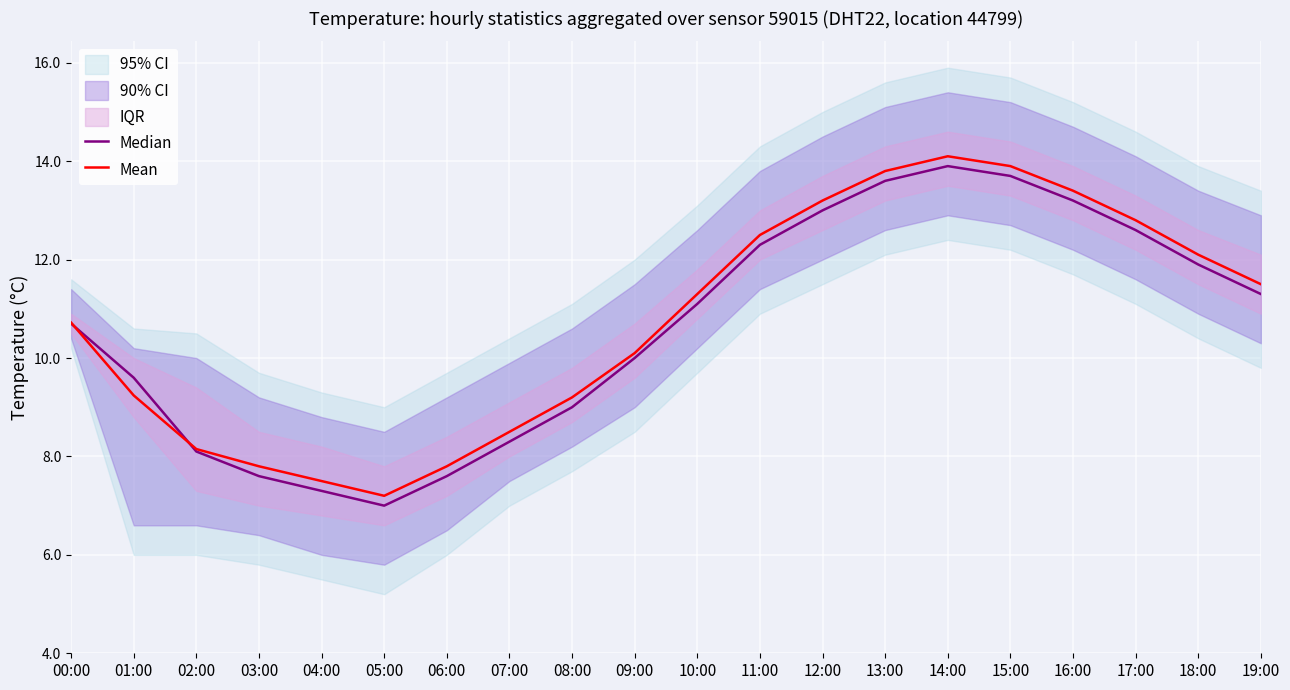

What is the difference between the highest and lowest values at 12:00?

0.2